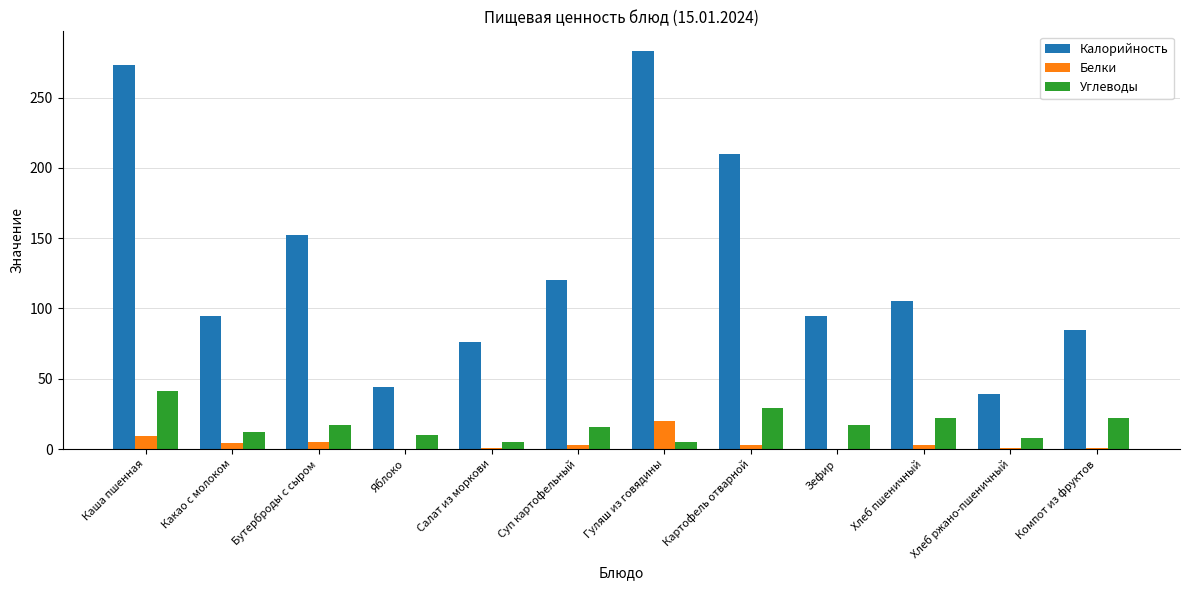

Which category has the highest value across all series?

Гуляш из говядины